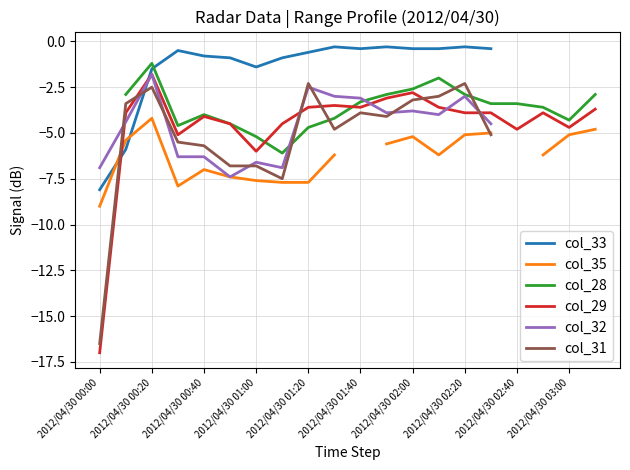

Which category has the highest value in the col_29 series?

2012/04/30 00:20